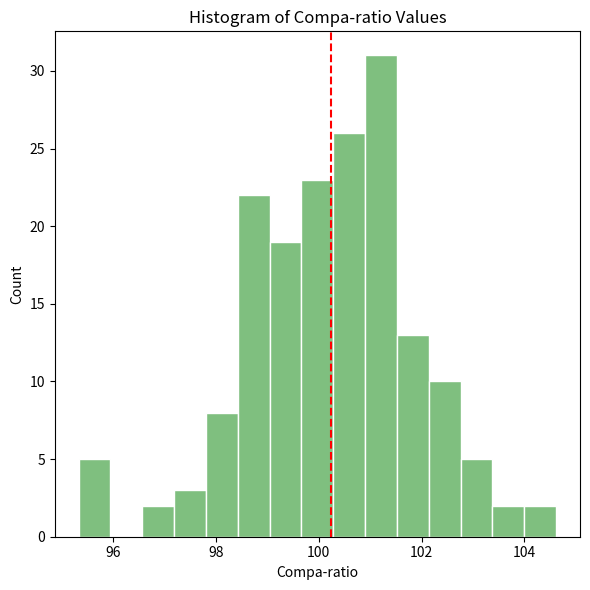

Read against the x-axis, roughly where is the centre of the tallest bar?

101.2